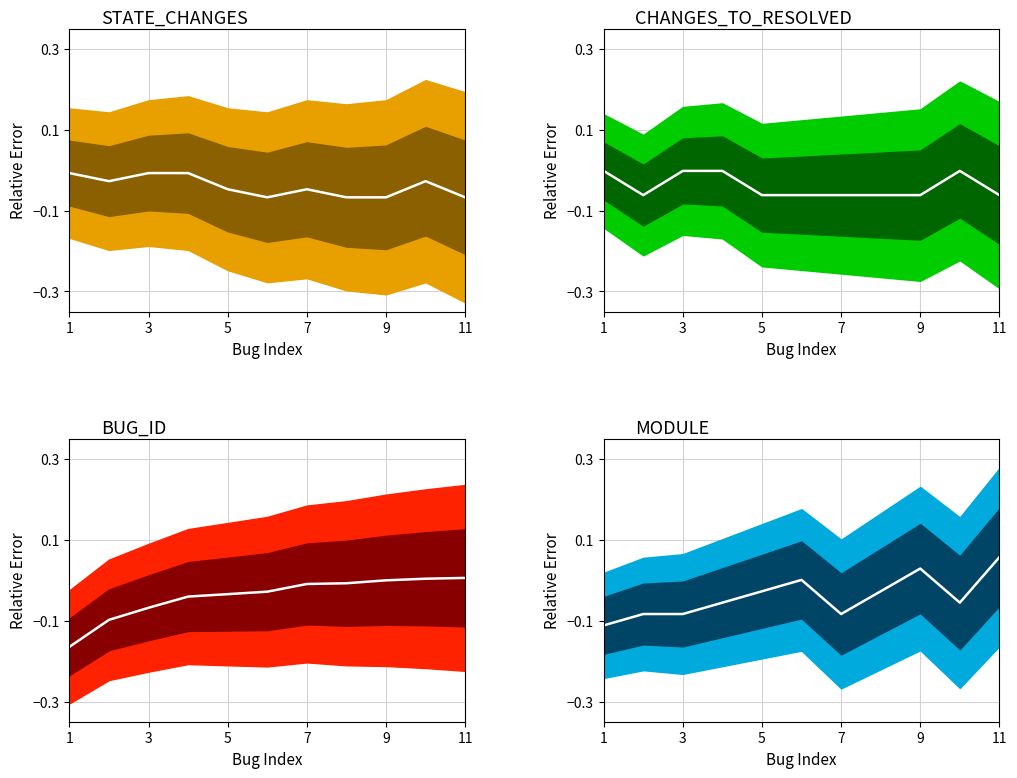

Between 3 and 5, which is larger?

3